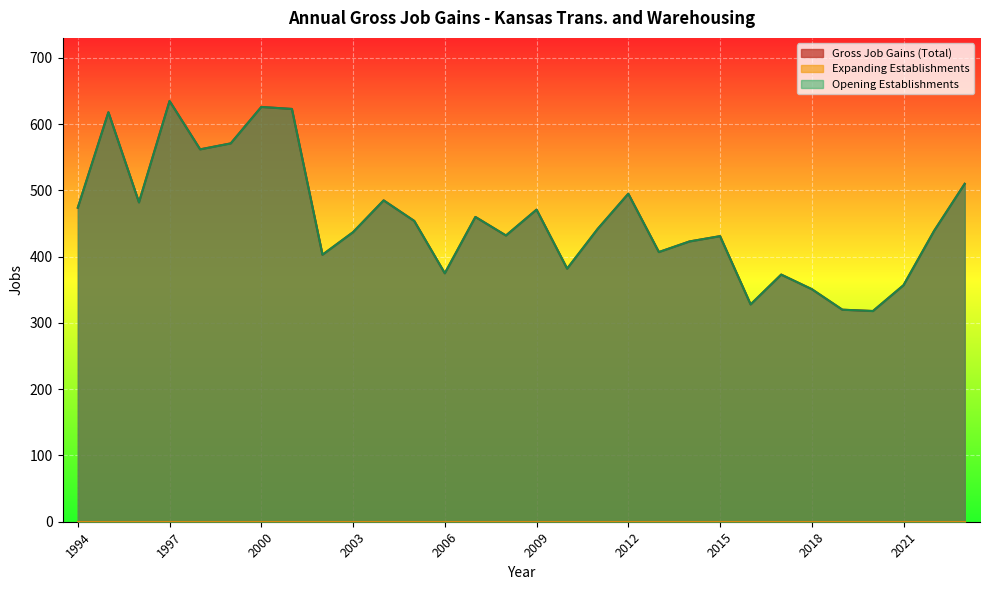

How many values in the Opening Establishments series are below 442?

15